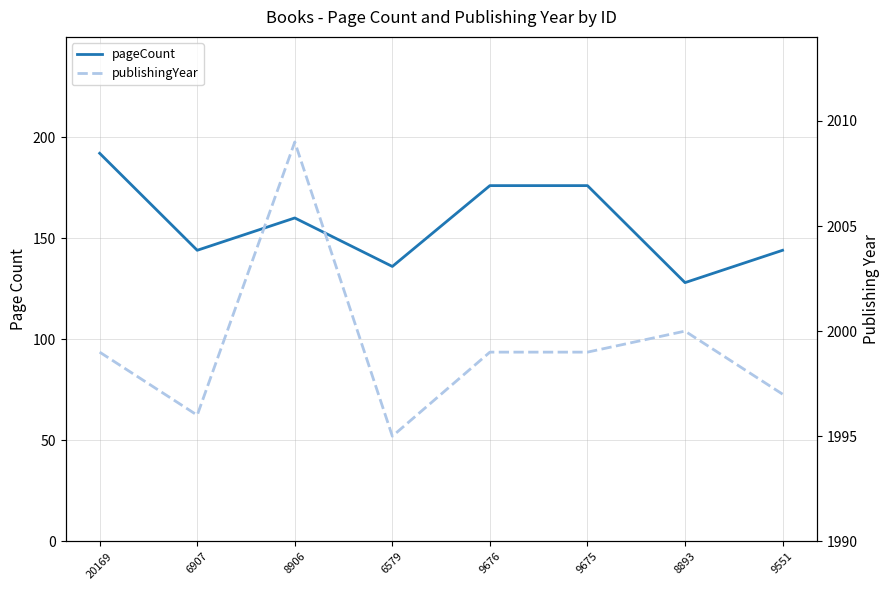

At which category does pageCount reach its first local peak?

8906